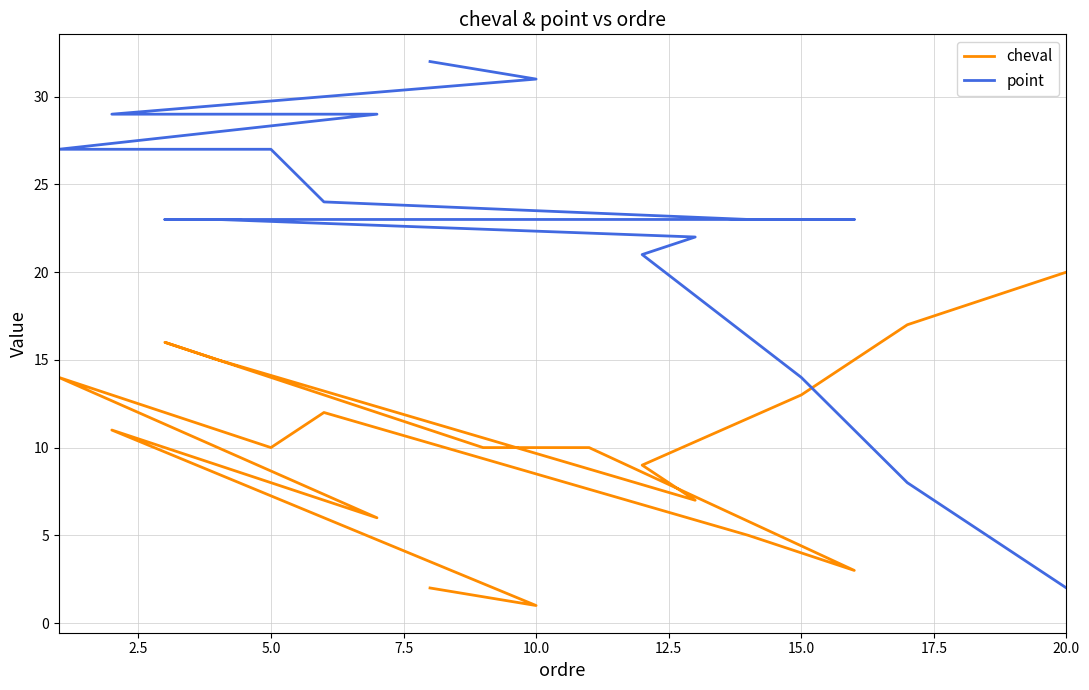

The point series shows 9 at 17. True or false?

False